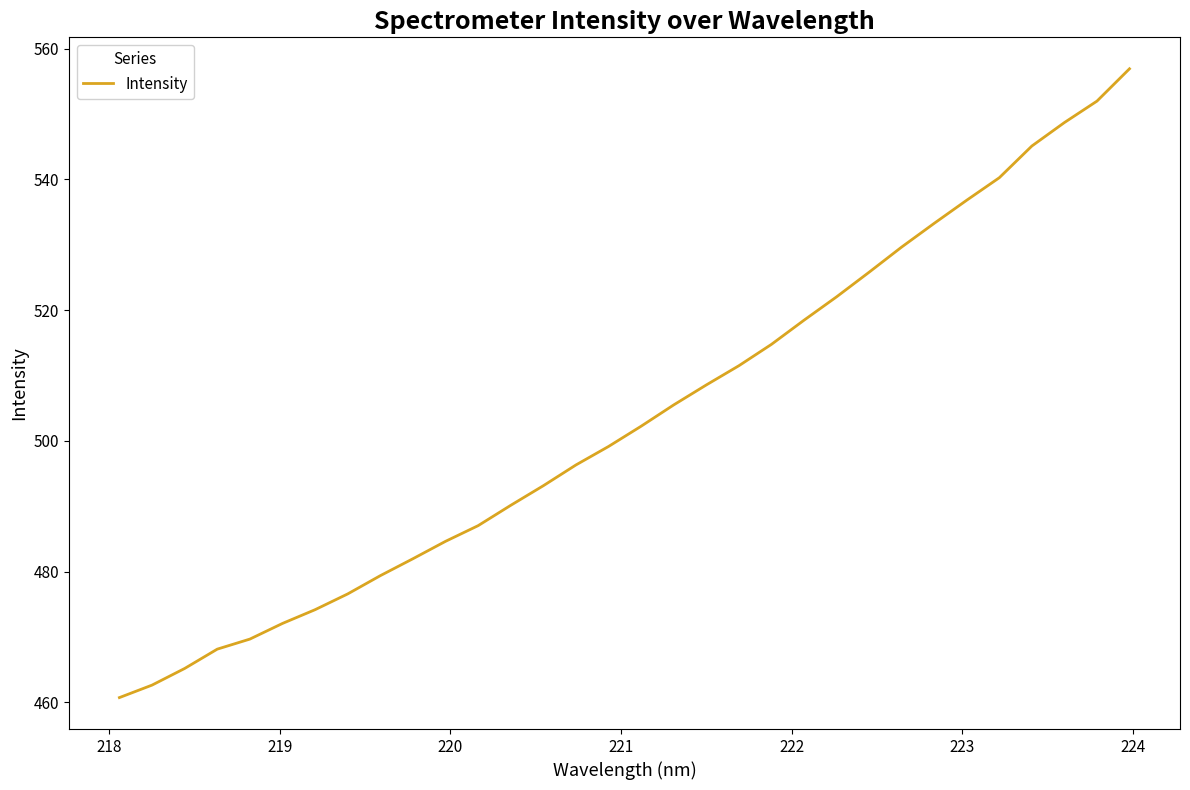

What is the difference between the maximum and second lowest values?

94.3